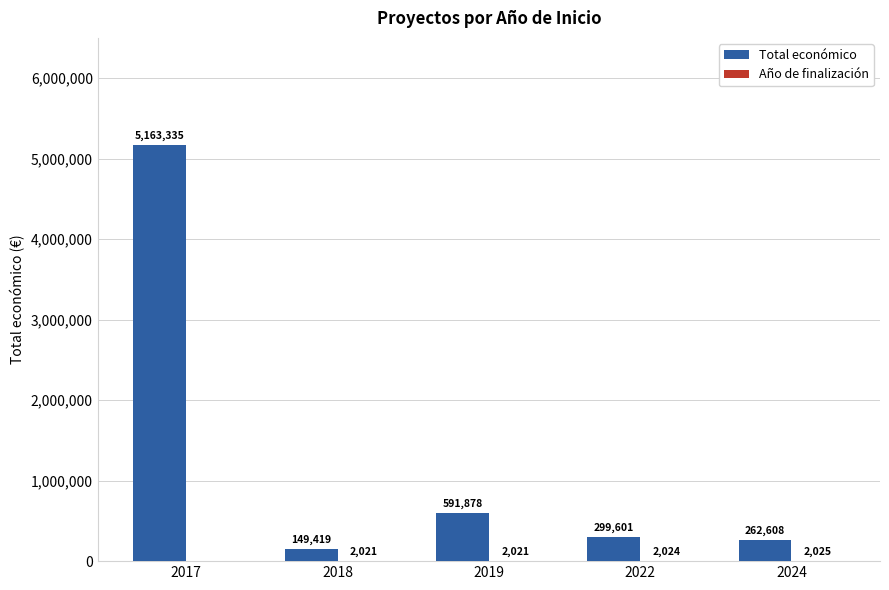

At which label is Total económico closest to 2656377?

2019